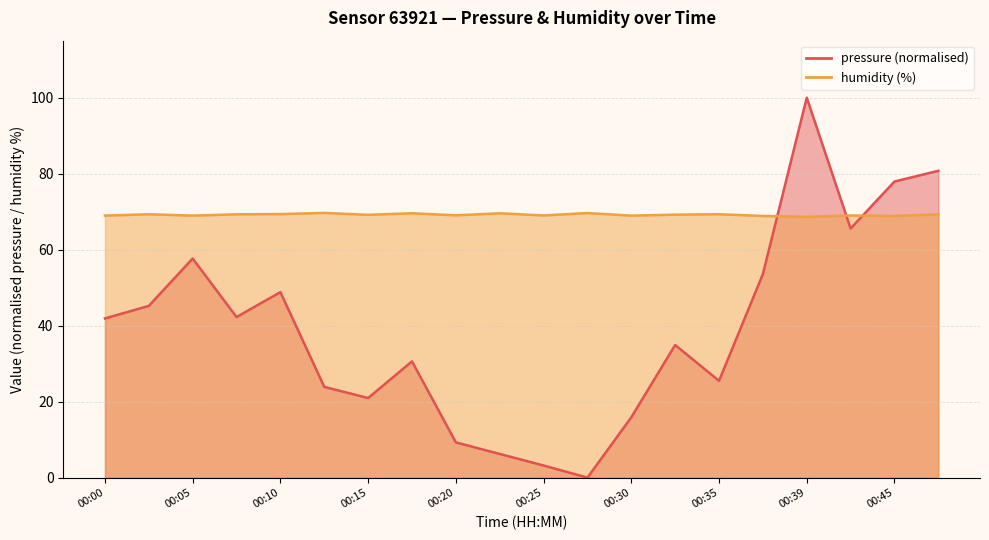

Reading left to right, what are all the values shown in this chart?

pressure: 00:00=41.9	00:03=45.2	00:05=57.7	00:08=42.3	00:10=48.8	00:13=23.9	00:15=20.9	00:18=30.6	00:20=9.3	00:22=6.2	00:25=3.2	00:27=0.0	00:30=15.9	00:32=34.9	00:35=25.5	00:37=53.6	00:39=100.0	00:42=65.6	00:45=77.9	00:47=80.8
humidity: 00:00=69.0	00:03=69.3	00:05=69.0	00:08=69.3	00:10=69.4	00:13=69.7	00:15=69.2	00:18=69.6	00:20=69.0	00:22=69.6	00:25=69.0	00:27=69.6	00:30=69.0	00:32=69.2	00:35=69.3	00:37=68.9	00:39=68.6	00:42=69.0	00:45=68.9	00:47=69.3